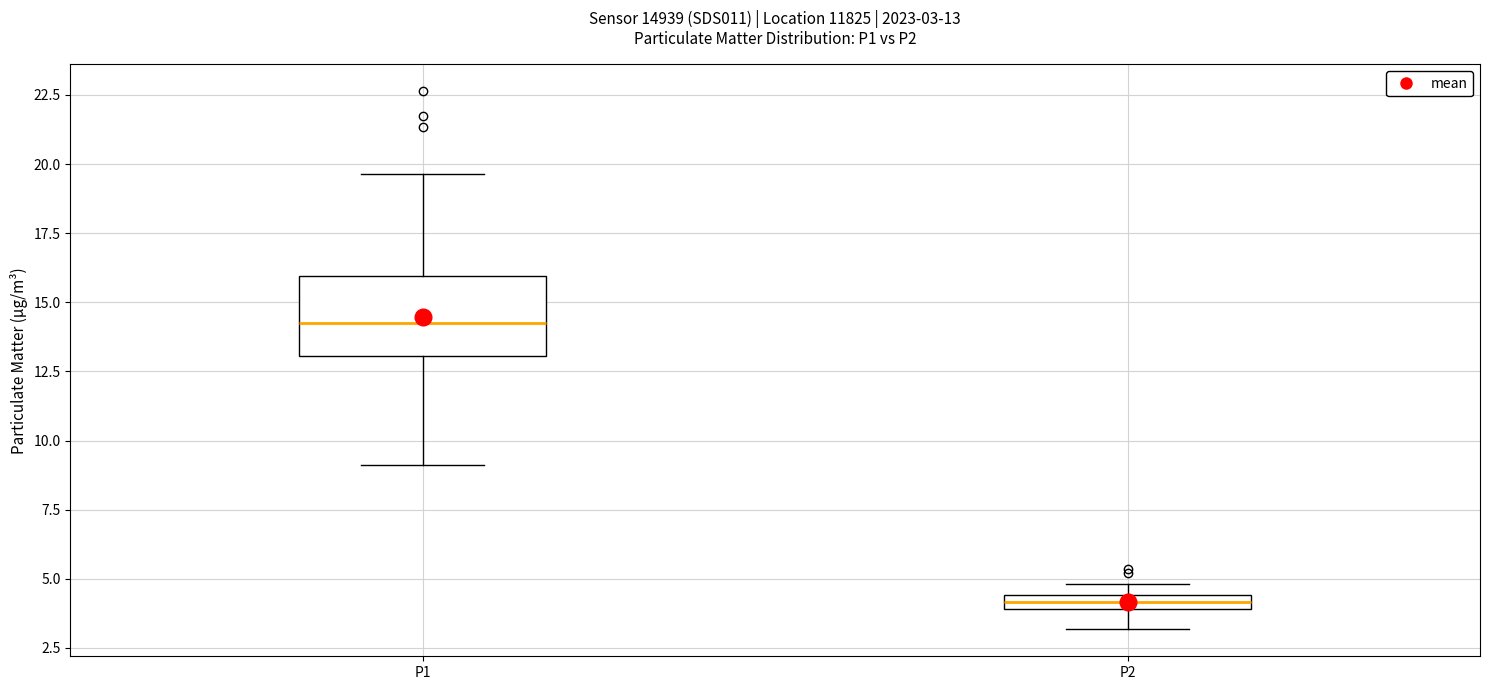

Which box has the lowest median line?

P2